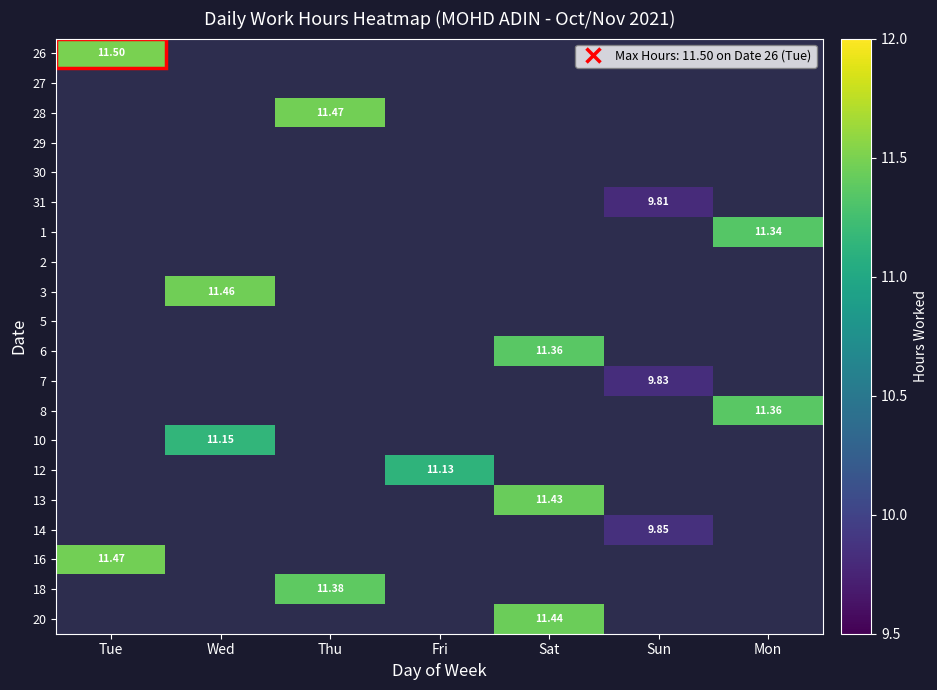

What value does the 13 series have at Sat?

11.4